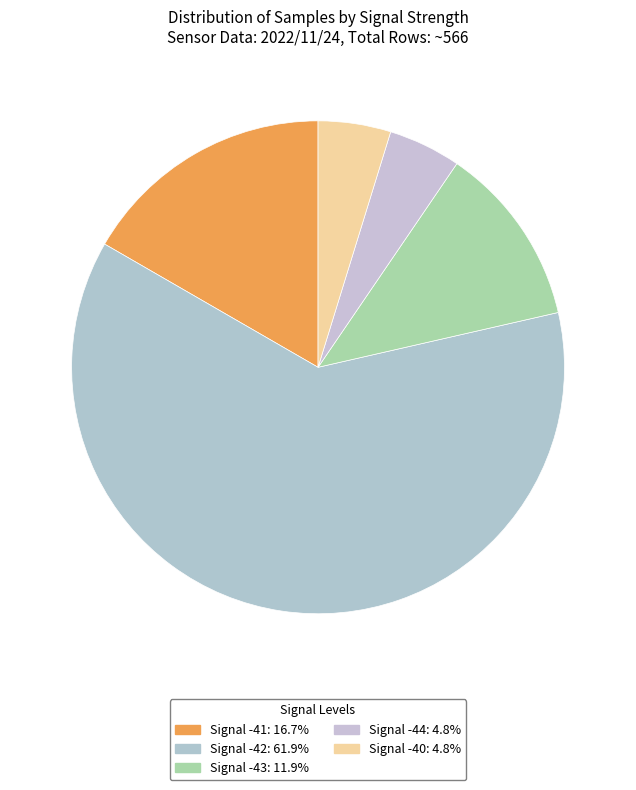

Count the number of slices in the pie.

5